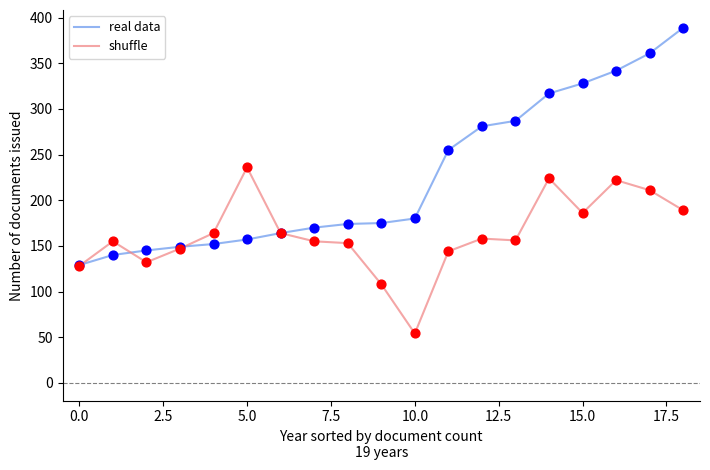

Which series has the largest total across all categories?

real data